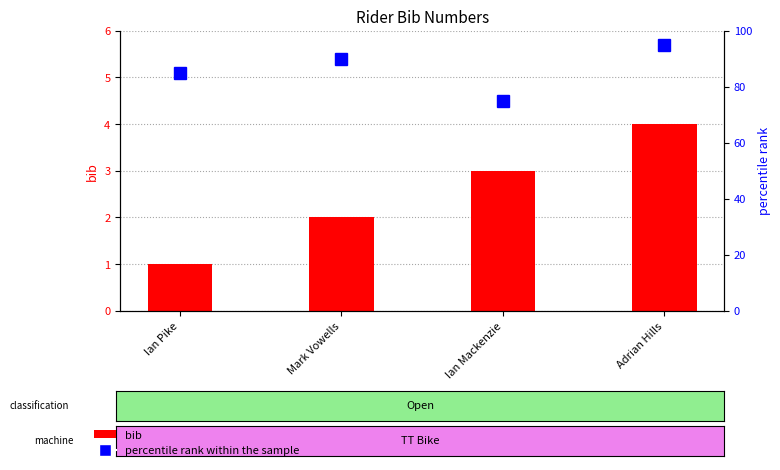

List the labels in order of percentile rank within the sample value, smallest first.

Ian Mackenzie, Ian Pike, Mark Vowells, Adrian Hills